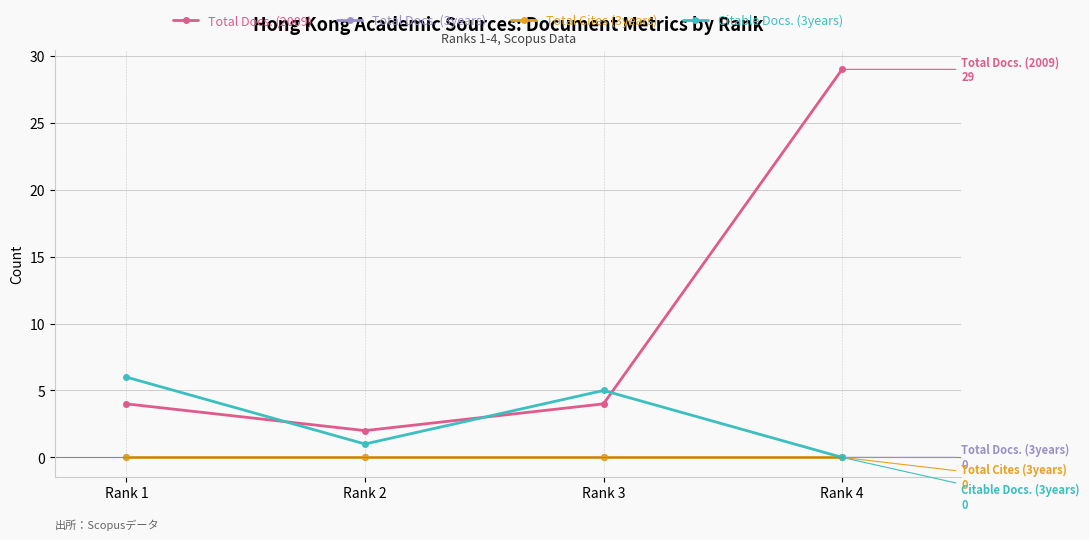

After their last crossing, which series has the higher values: Citable Docs. (3years) or Total Docs. (2009)?

Total Docs. (2009)